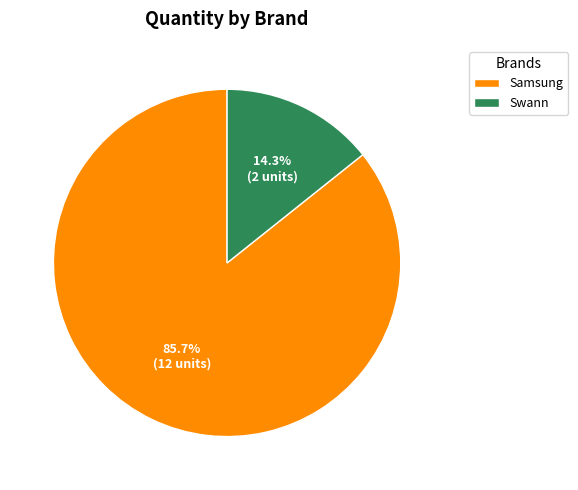

How many segments does this pie chart have?

2